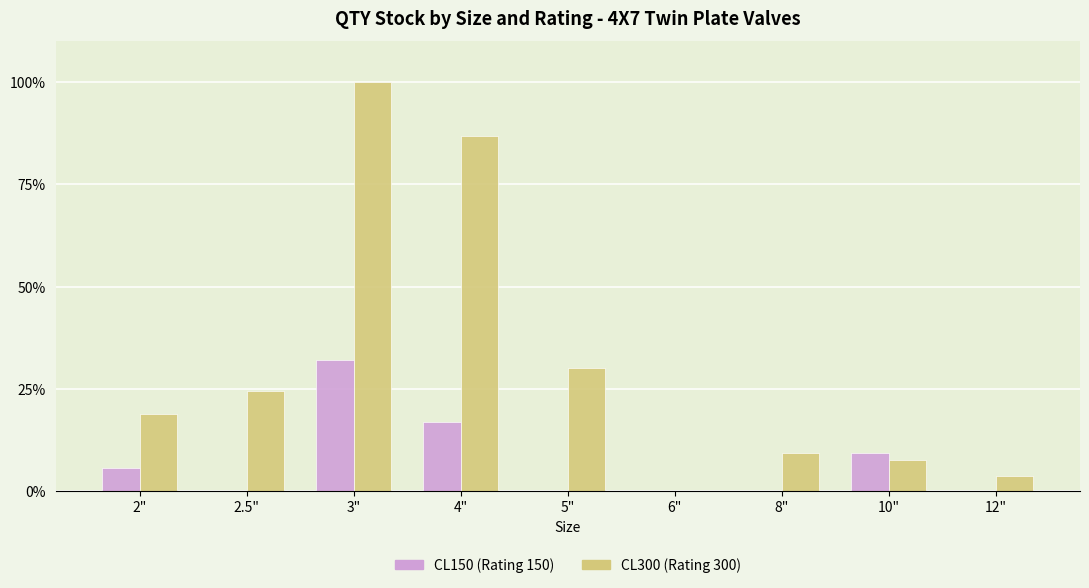

What is the greatest value displayed?

100.0